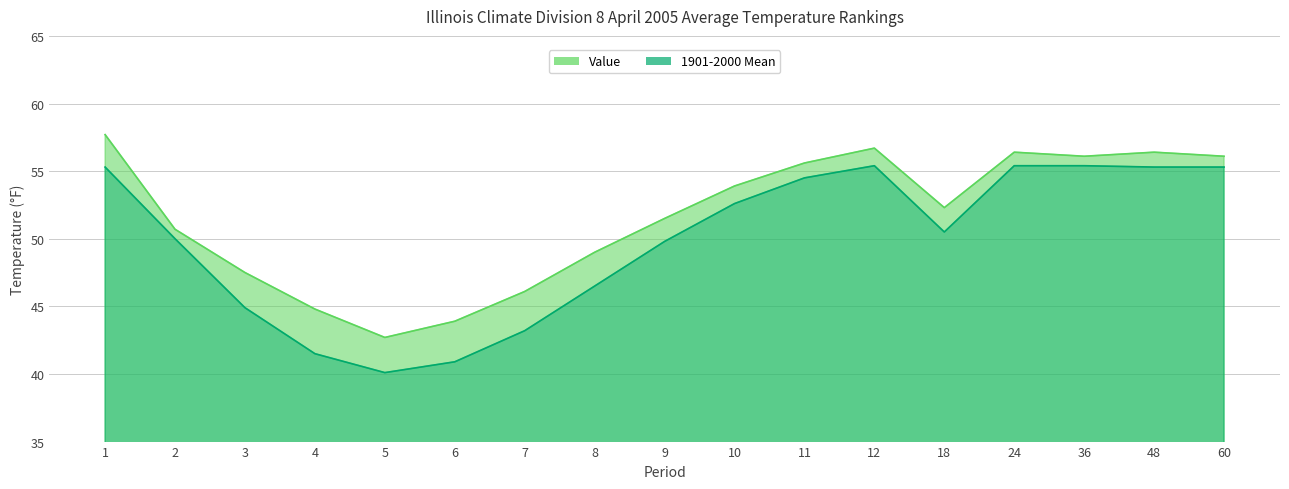

Which has a higher value, 1 or 3?

1